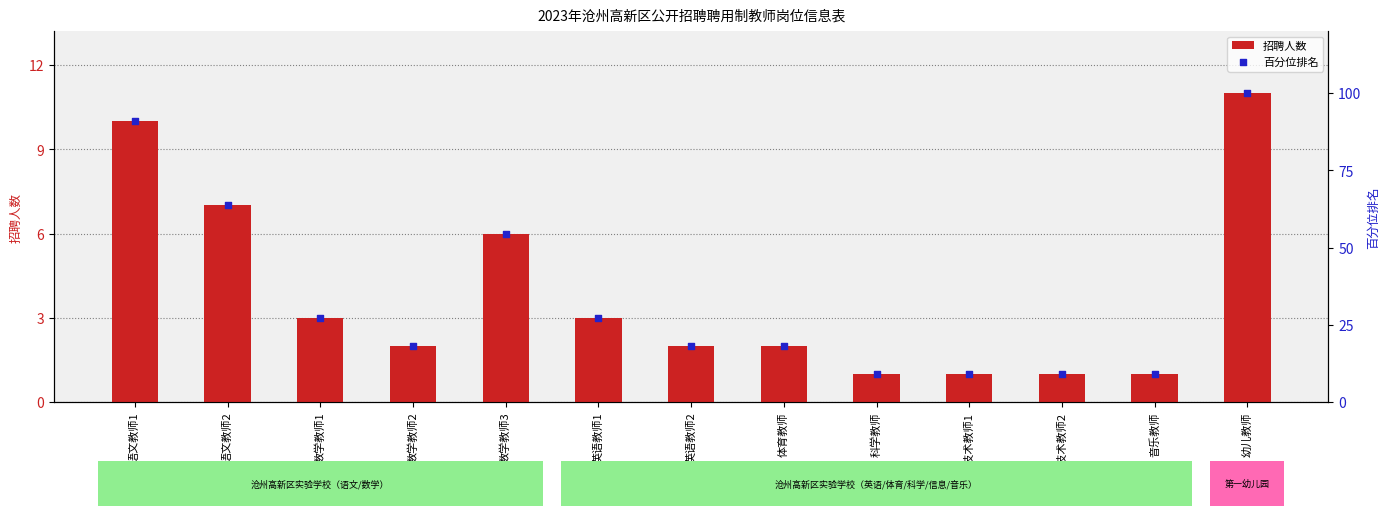

Is the value of 百分位排名 at 数学教师2 greater than the value of 招聘人数 at 英语教师2?

Yes